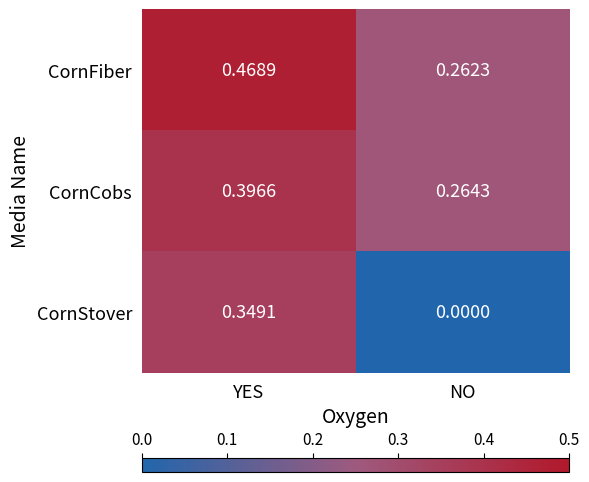

Which category has the highest value in the CornFiber series?

YES